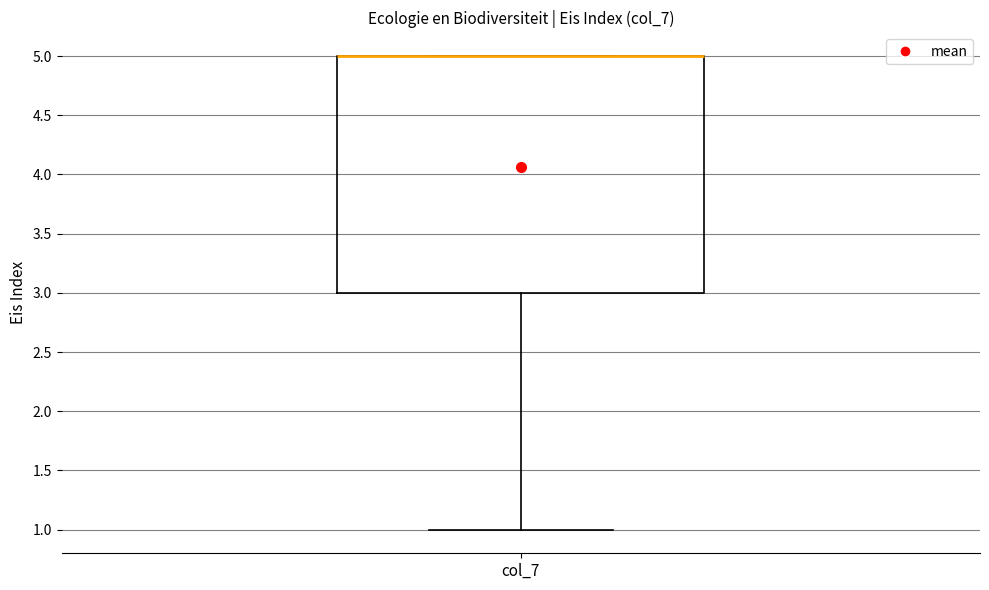

Transcribe this box plot: give where the median line is, the range the box spans, and where the two whiskers end, as read against the y-axis. The values are not printed on the chart, so give them approximately, as read against the axis.

median 5 (drawn on the box's upper edge), box 3 to 5, whiskers 1 to 5